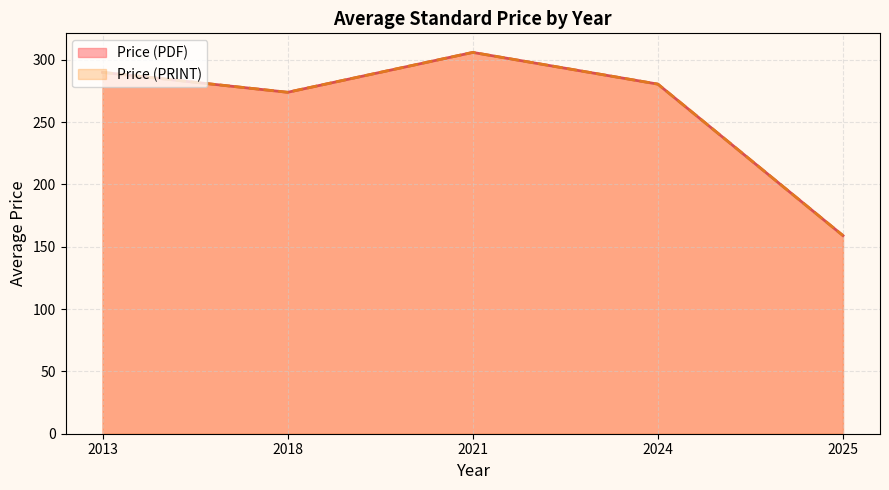

True or false: Price (PDF) has more than 2 interior local peaks.

False